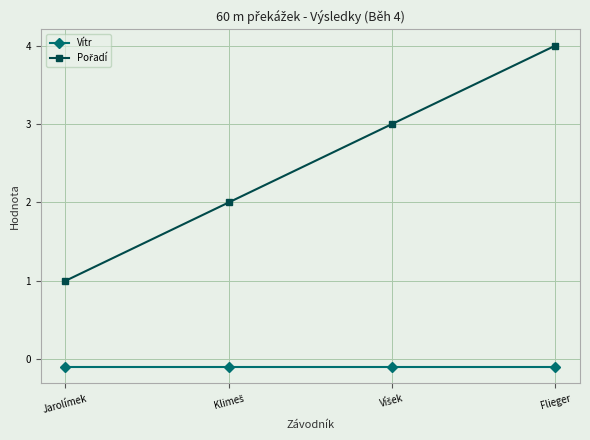

What position from the right is Flieger?

1